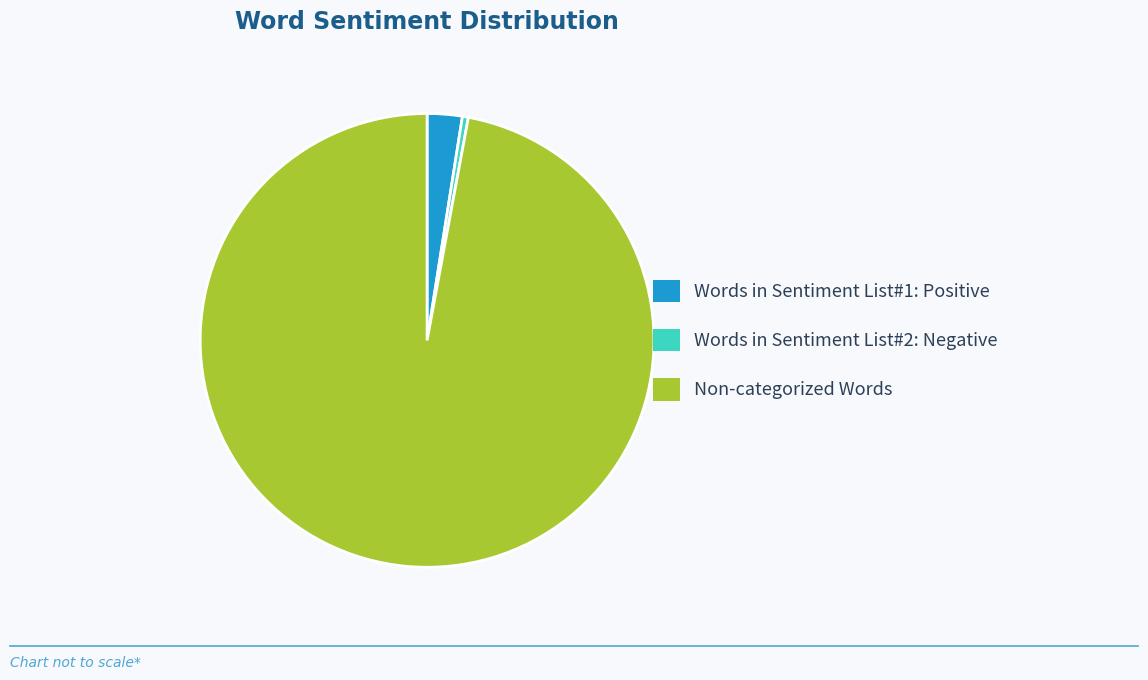

Between Words in Sentiment List#2: Negative and Words in Sentiment List#1: Positive, which is larger?

Words in Sentiment List#1: Positive